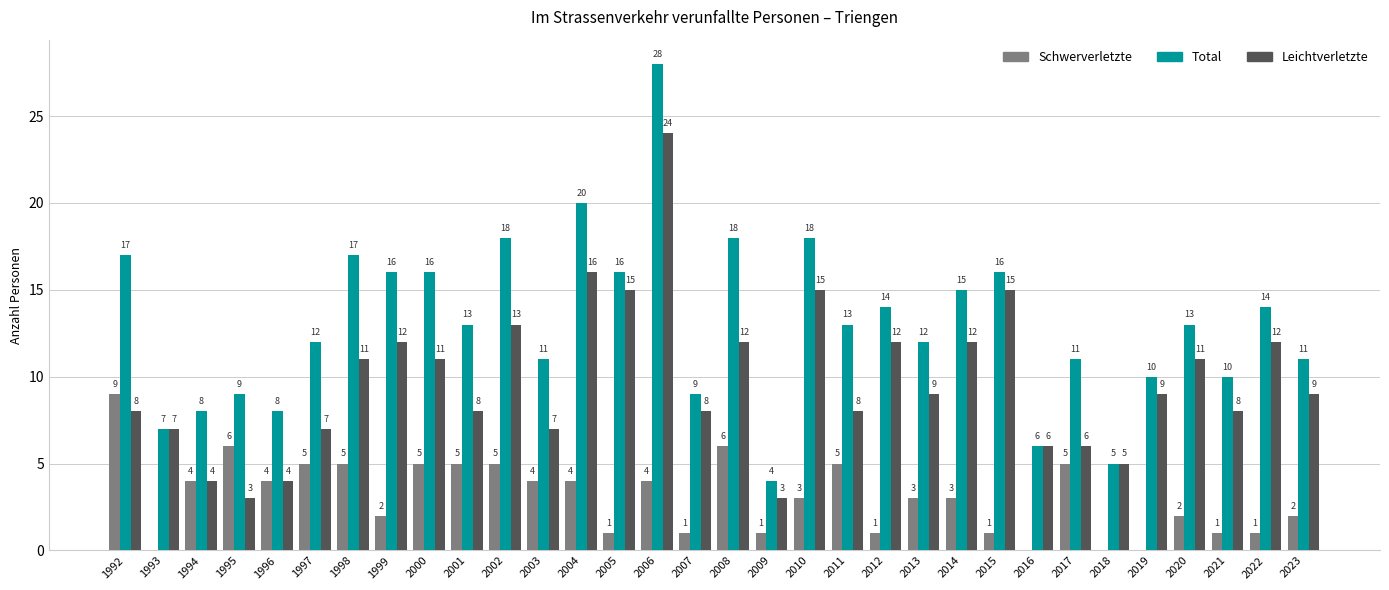

At which label is Leichtverletzte closest to 13?

2002